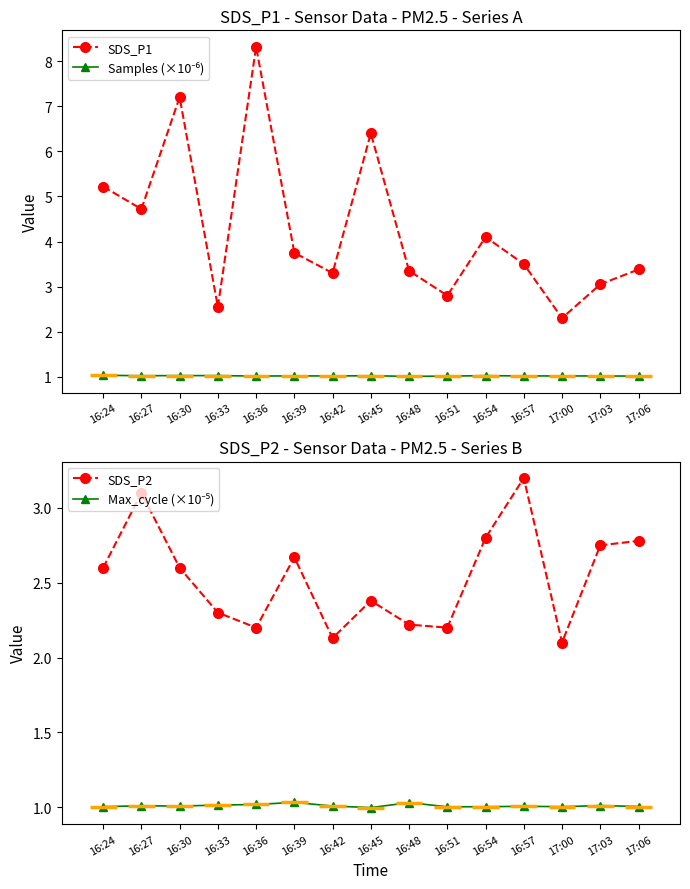

What position from the left is 17:00?

13